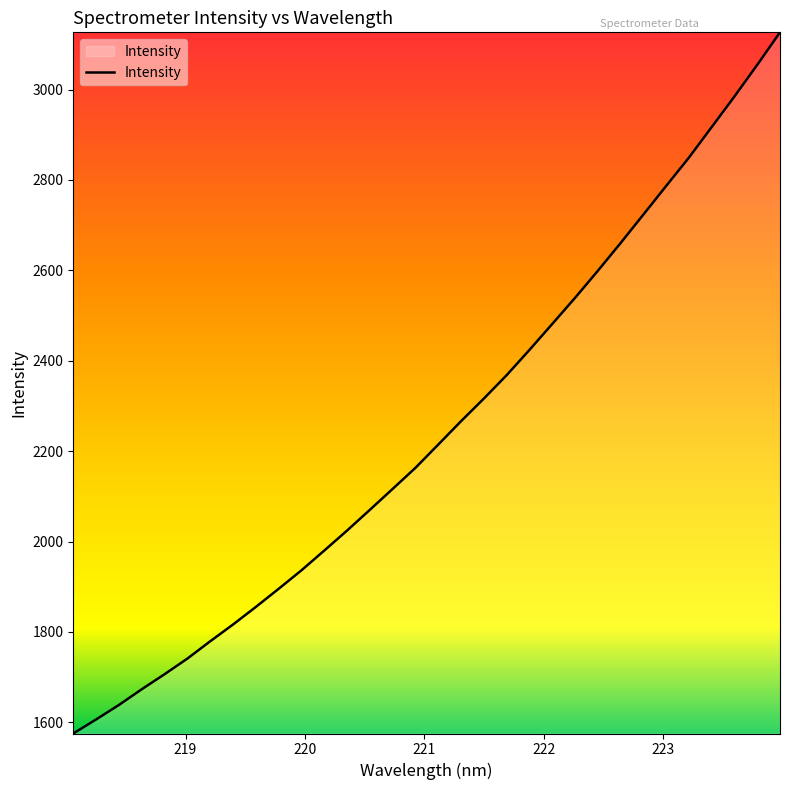

What is the greatest value displayed?

3126.7